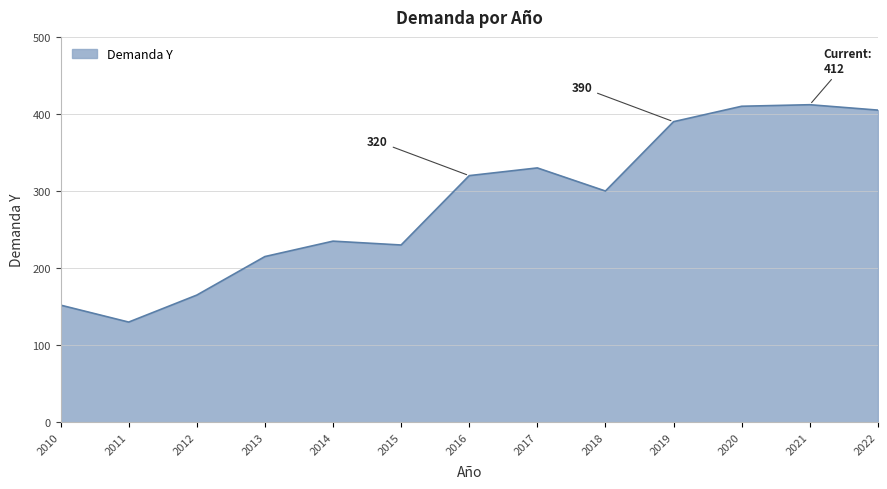

Where is the data nearest to the value 271?

2018